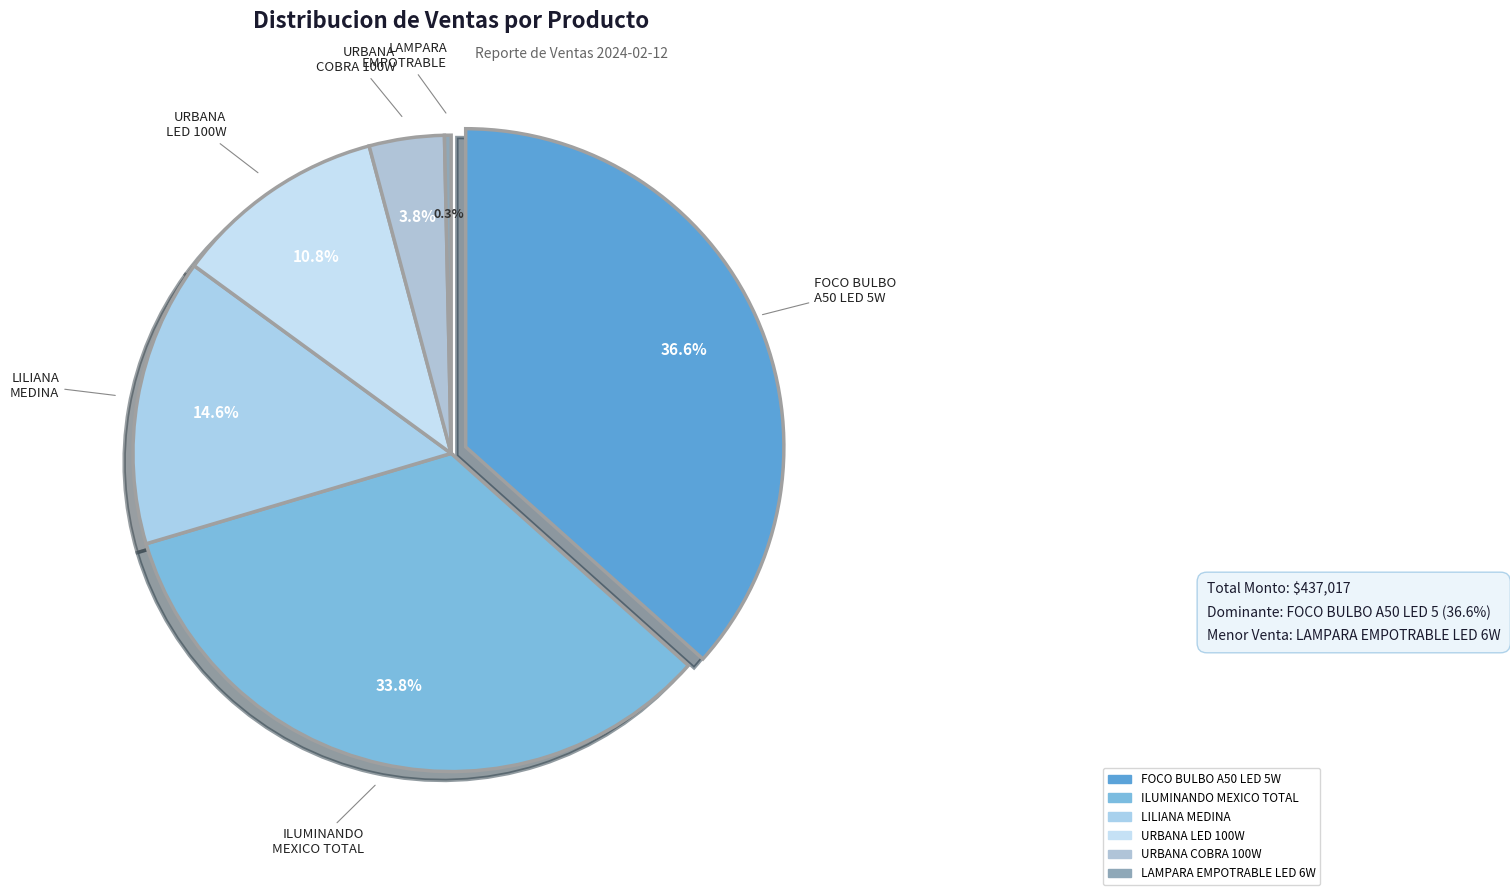

To the nearest percent, what is the difference between the URBANA COBRA 100W and ILUMINANDO MEXICO TOTAL slice percentages?

30%